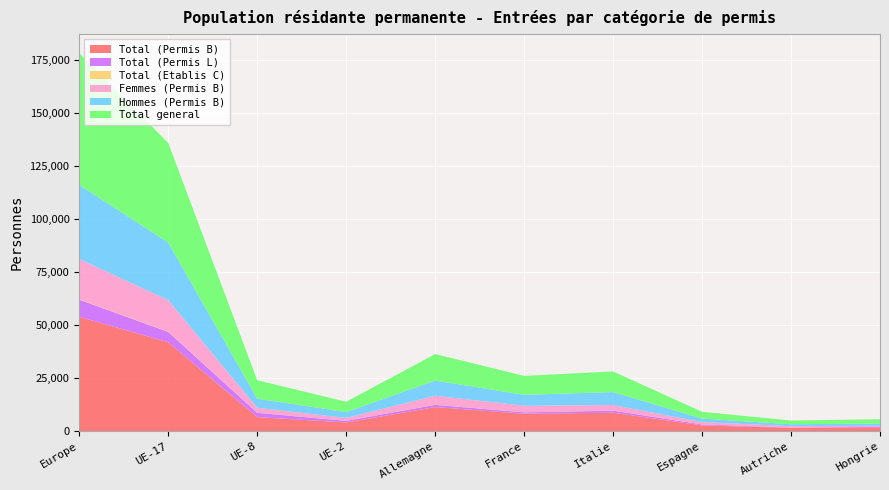

Reading left to right, what are all the values shown in this chart?

Total (Permis B): Europe=53918	UE-17=41944	UE-8=6679	UE-2=4135	Allemagne=11395	France=8258	Italie=8729	Espagne=2780	Autriche=1548	Hongrie=1607
Total (Permis L): Europe=8095	UE-17=4886	UE-8=1997	UE-2=749	Allemagne=1051	France=641	Italie=968	Espagne=414	Autriche=198	Hongrie=423
Total (Etablis C): Europe=137	UE-17=126	UE-8=6	UE-2=2	Allemagne=47	France=17	Italie=25	Espagne=5	Autriche=8	Hongrie=0
Femmes (Permis B): Europe=19029	UE-17=14833	UE-8=2387	UE-2=1388	Allemagne=4249	France=3100	Italie=2640	Espagne=1133	Autriche=638	Hongrie=587
Hommes (Permis B): Europe=34889	UE-17=27111	UE-8=4292	UE-2=2747	Allemagne=7146	France=5158	Italie=6089	Espagne=1647	Autriche=910	Hongrie=1020
Total general: Europe=62150	UE-17=46956	UE-8=8682	UE-2=4886	Allemagne=12493	France=8916	Italie=9722	Espagne=3199	Autriche=1754	Hongrie=2030